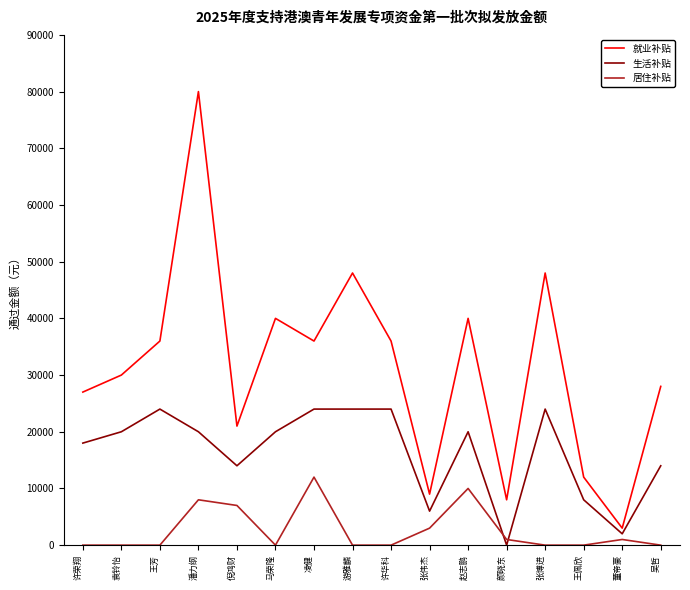

At which category is the sum across all series the highest?

潘力纲